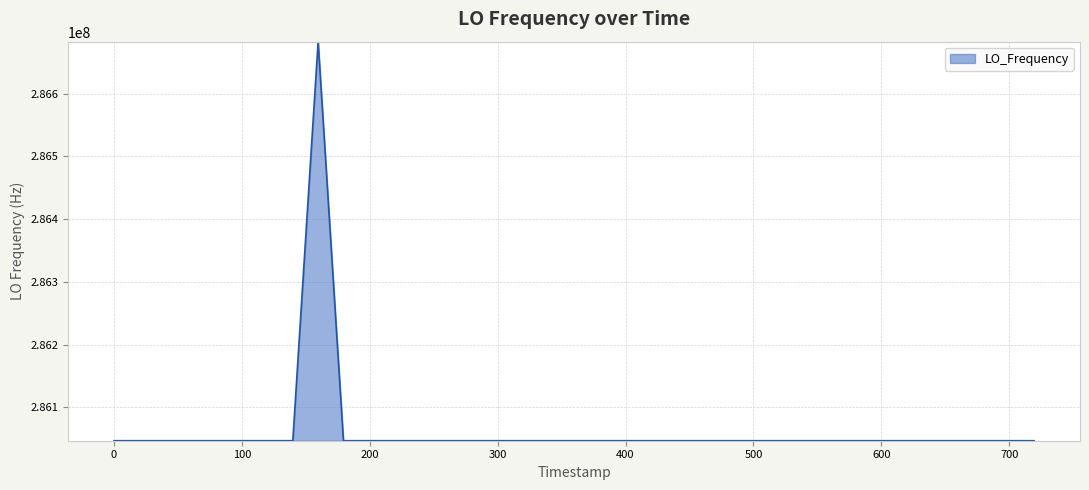

What is the greatest value displayed?

286682702.6